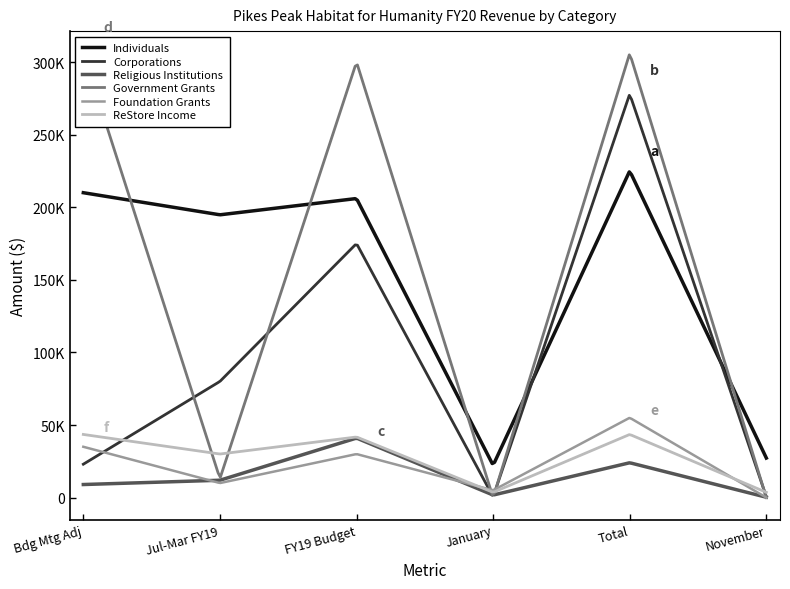

Which has a higher value, Total or Jul-Mar FY19?

Total